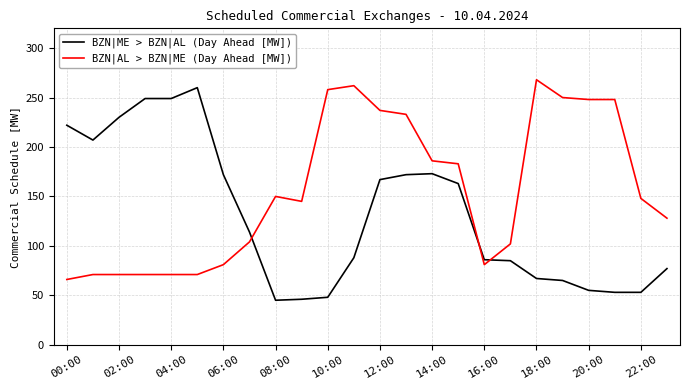

Which series ends up on top after the final intersection of BZN|AL > BZN|ME (Day Ahead [MW]) and BZN|ME > BZN|AL (Day Ahead [MW])?

BZN|AL > BZN|ME (Day Ahead [MW])